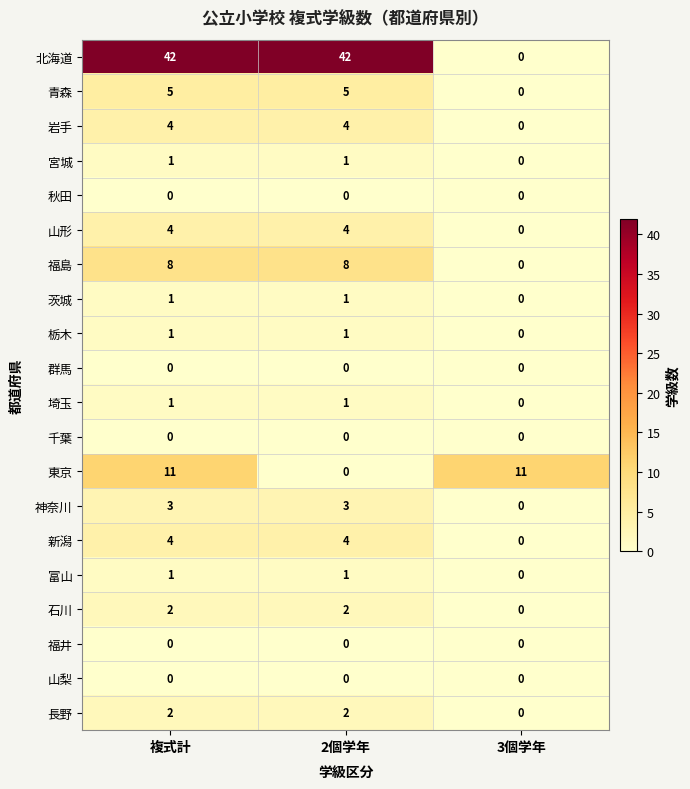

How many series are shown in this chart?

20